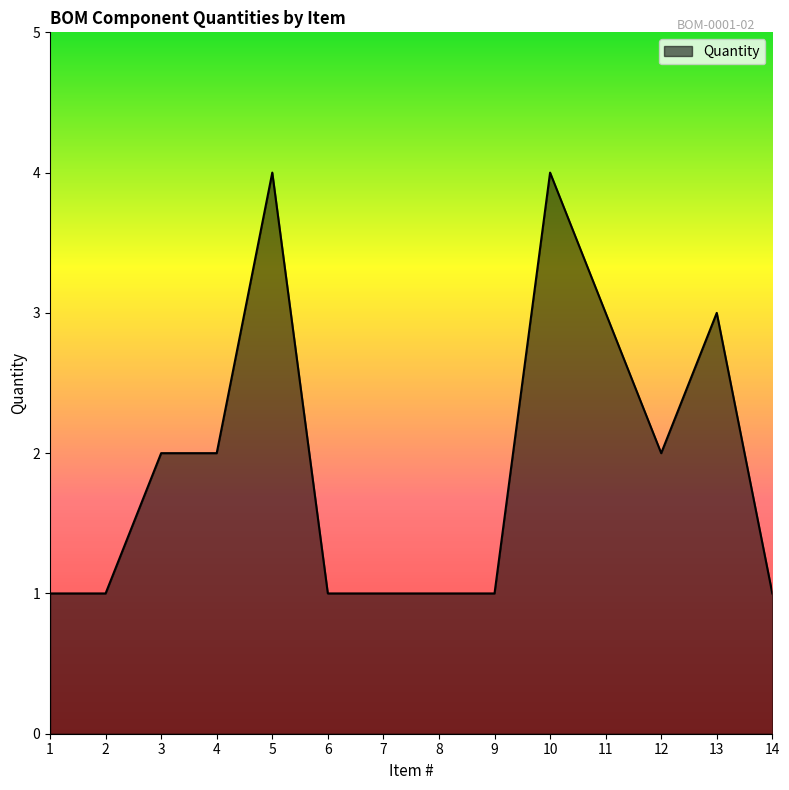

What is the maximum value shown in the chart?

4